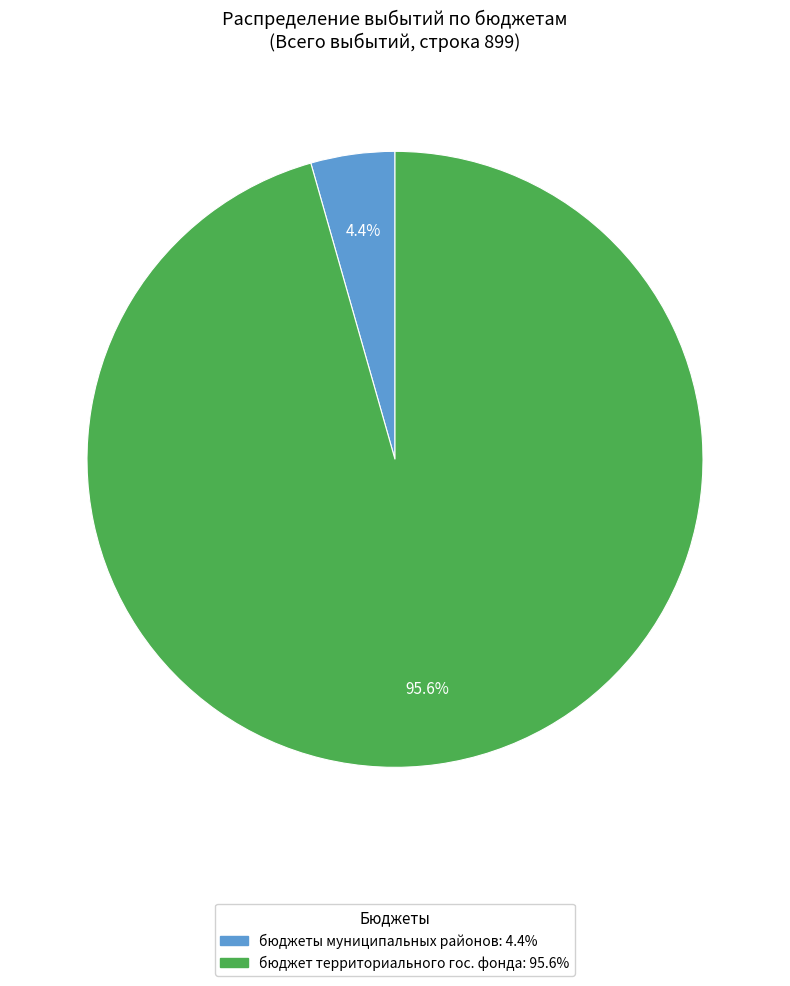

Does any single category account for the majority?

Yes